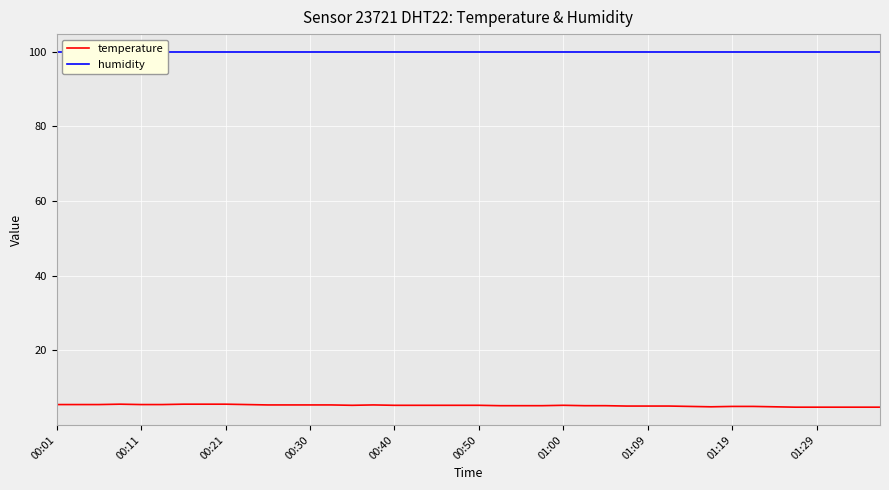

Is the value of humidity at 26 greater than the value of temperature at 38?

Yes